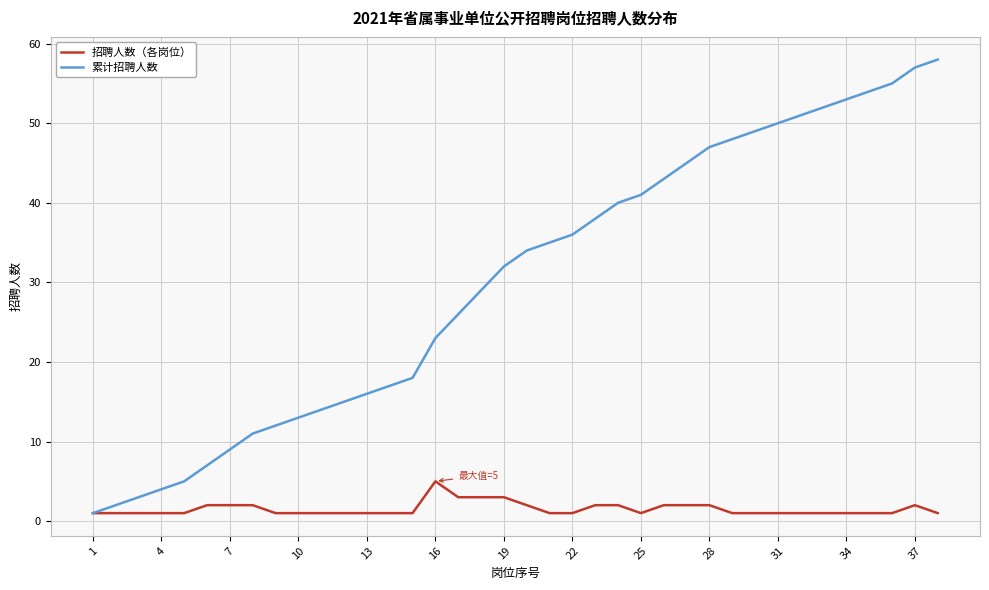

Which series has the largest total across all categories?

累计招聘人数